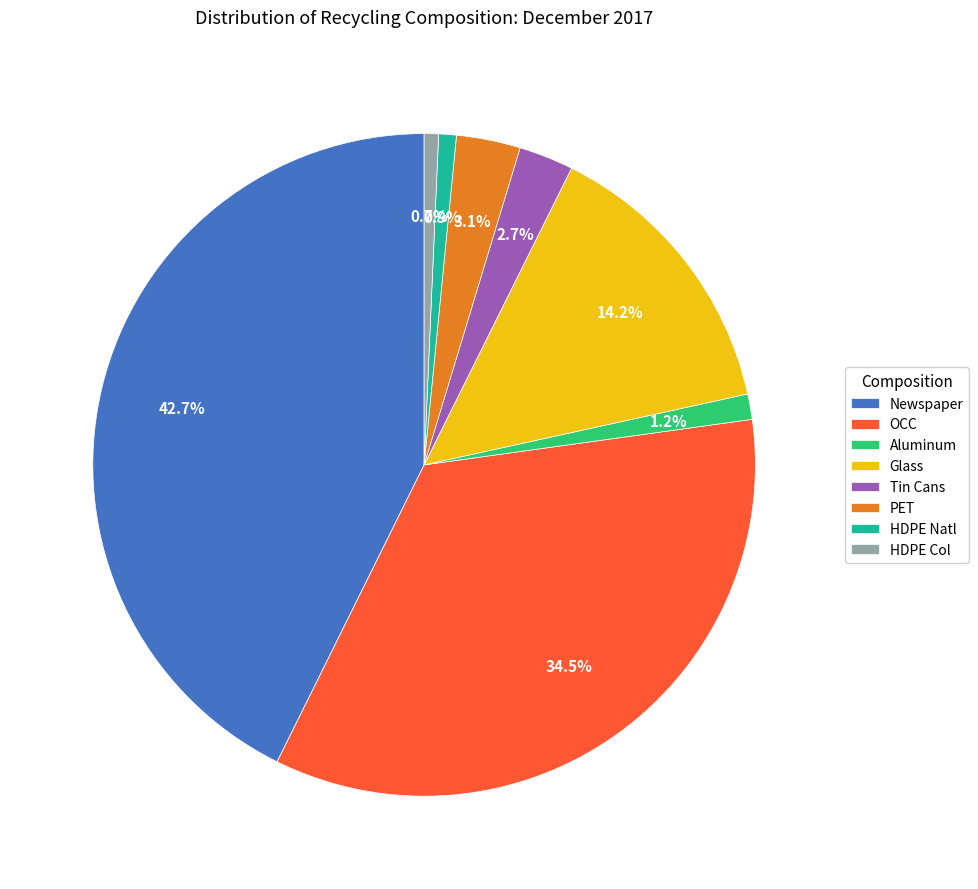

Count the number of slices in the pie.

8